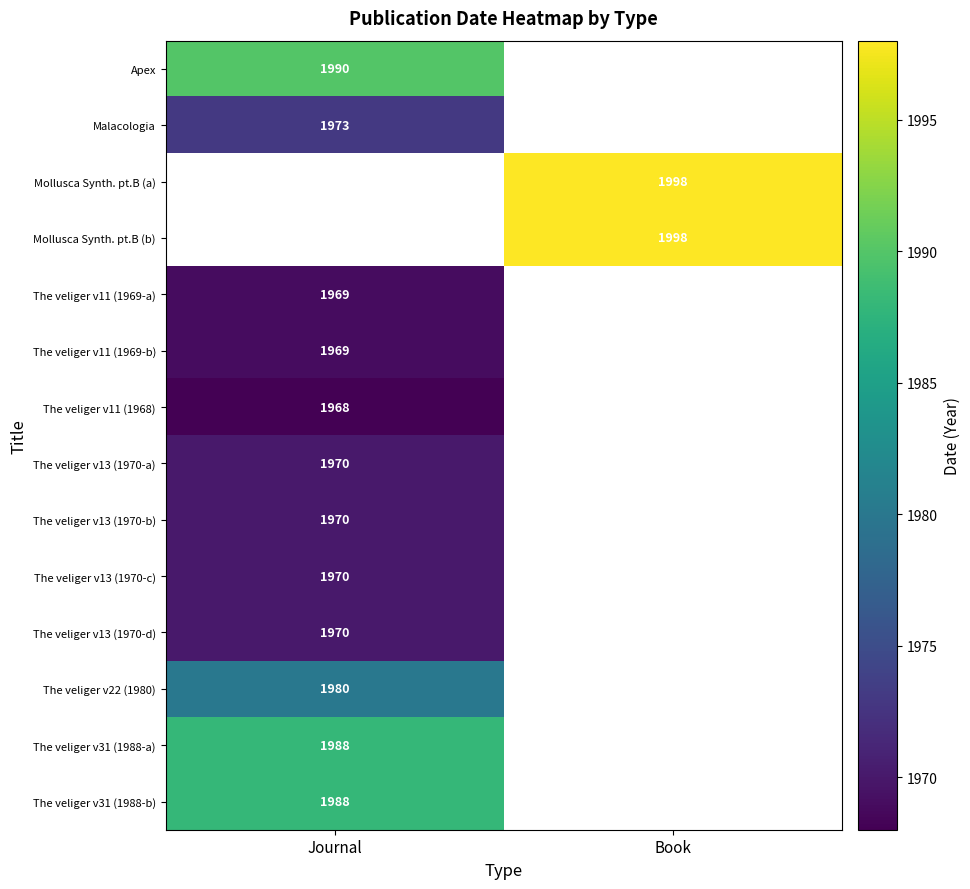

Count the number of categories in the chart.

2